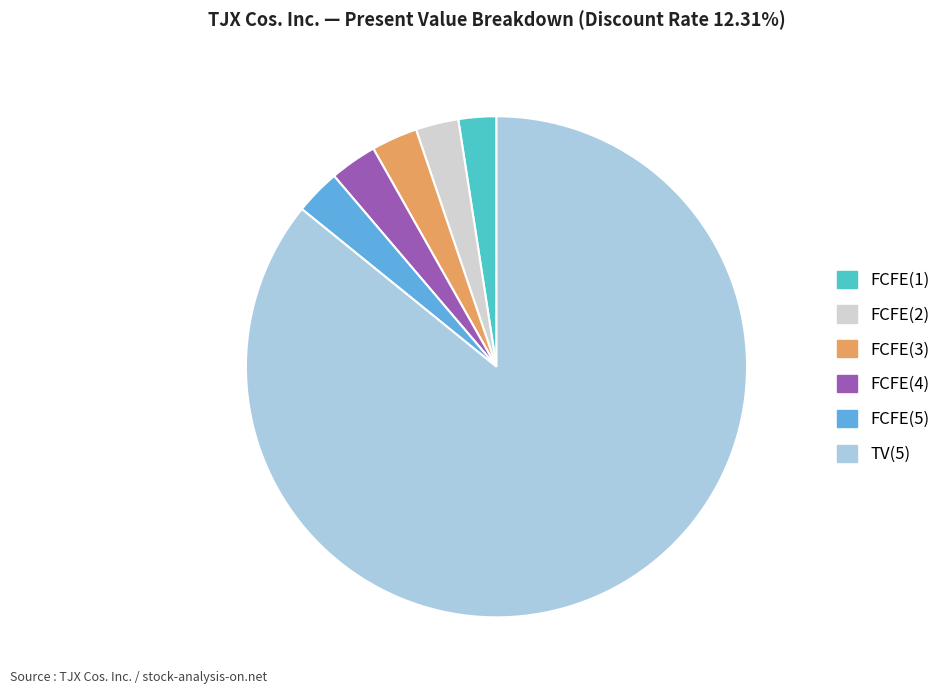

Approximately how many times larger is the value at FCFE(1) compared to FCFE(5)?

0.8